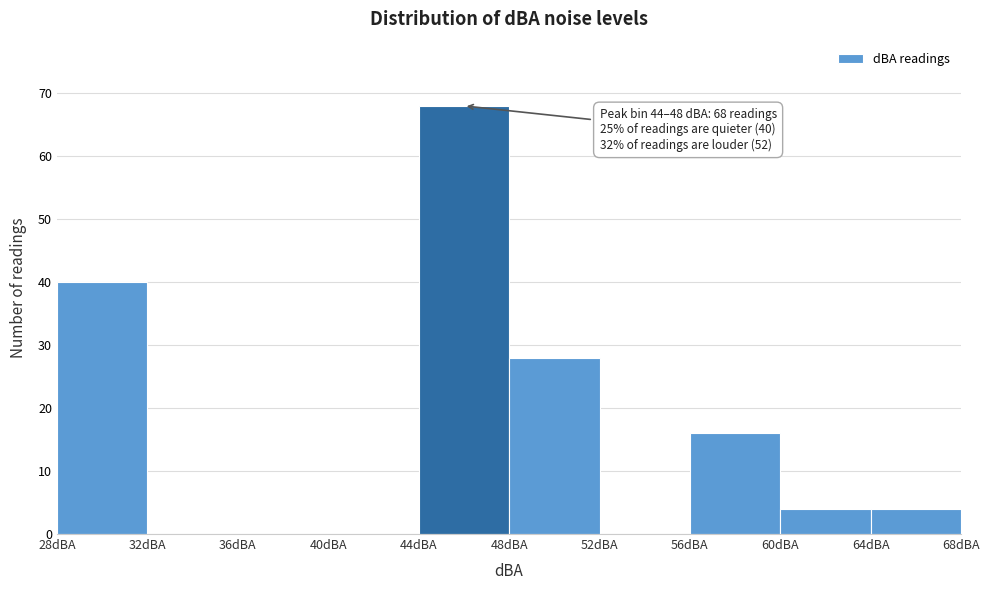

Over which range of the x-axis is the bar tallest?

44 to 48